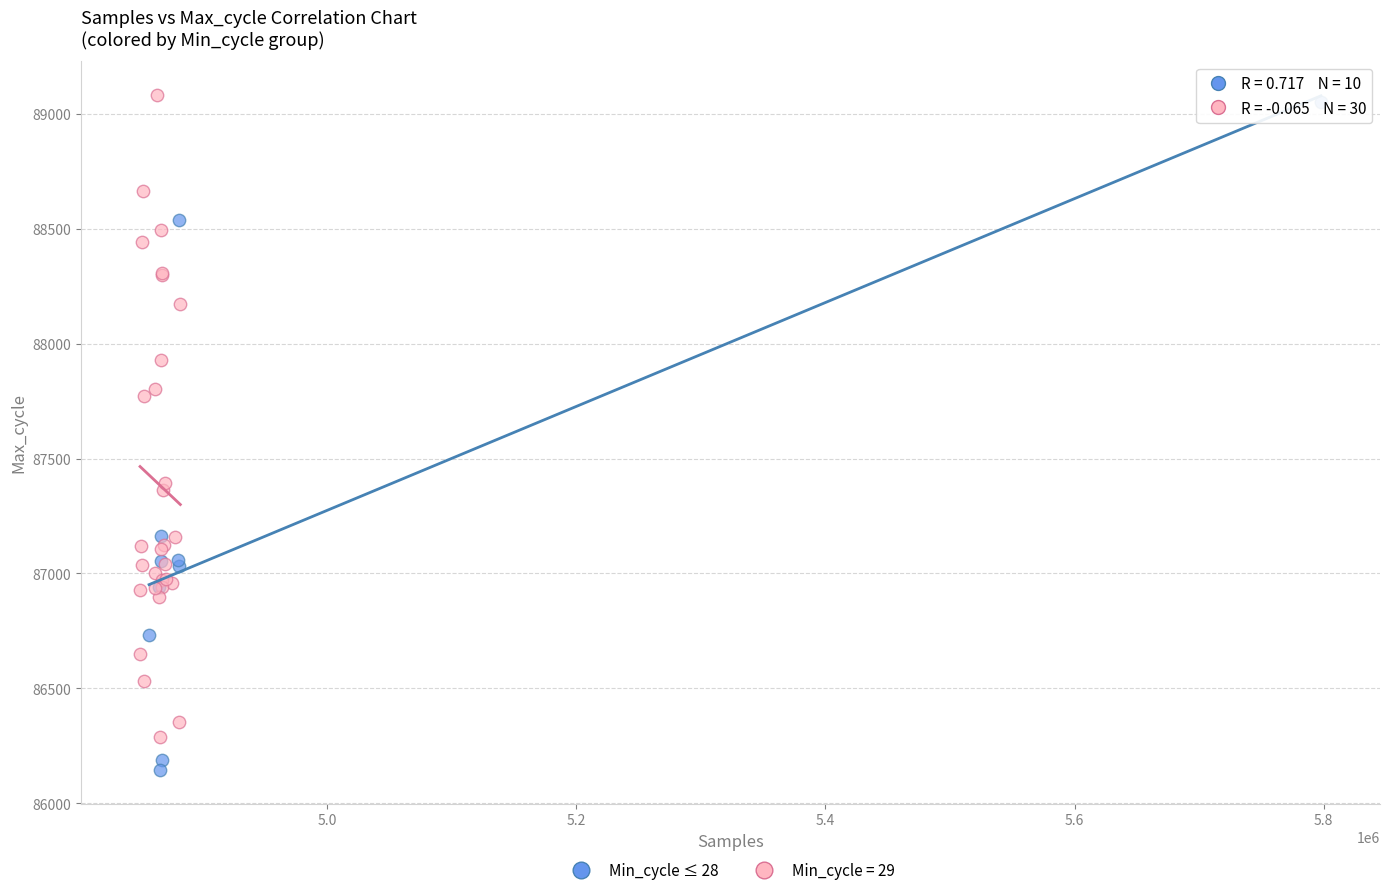

Which series reaches the minimum Y coordinate?

Min_cycle ≤ 28